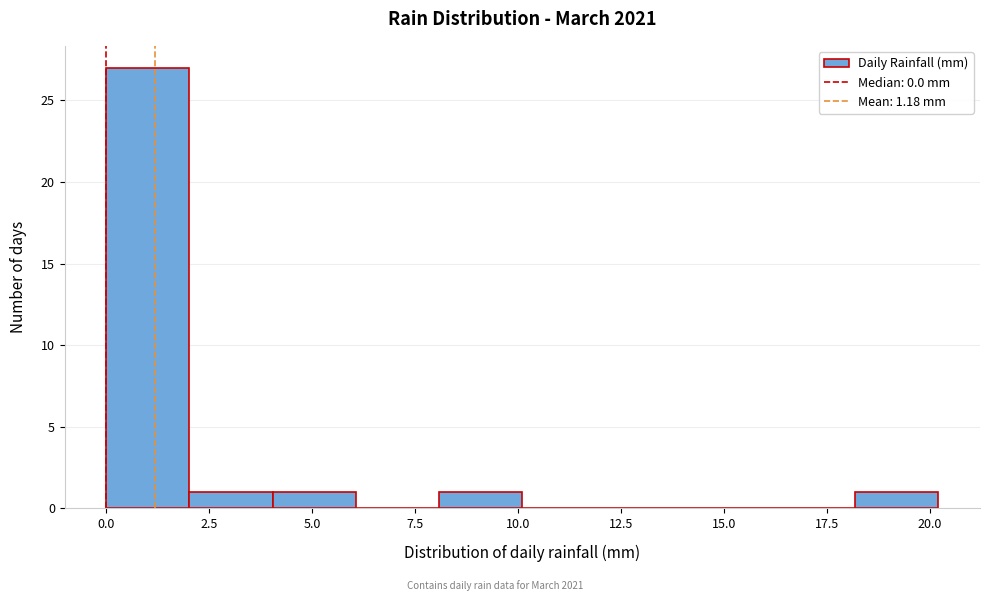

What is the height of the bar covering 4 to 6 on the x-axis? Neither the bar edges nor the heights are printed on the chart, so give them approximately, as read against the axes.

1